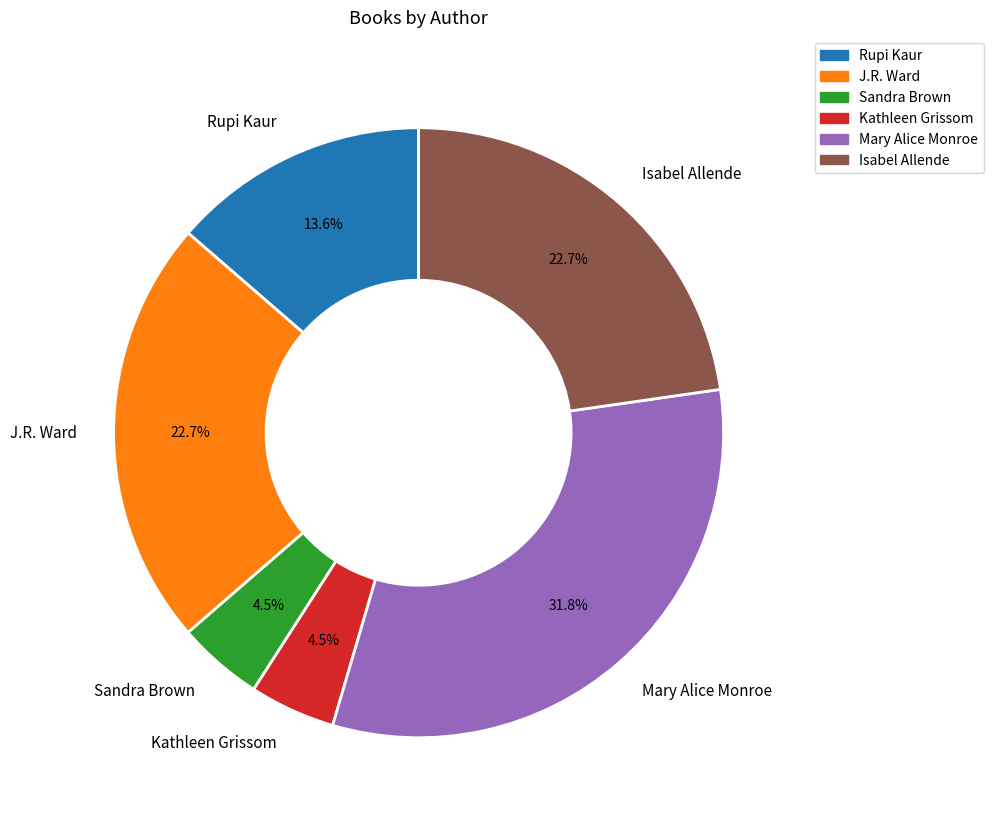

Approximately how many times larger is the value at J.R. Ward compared to Kathleen Grissom?

5.0